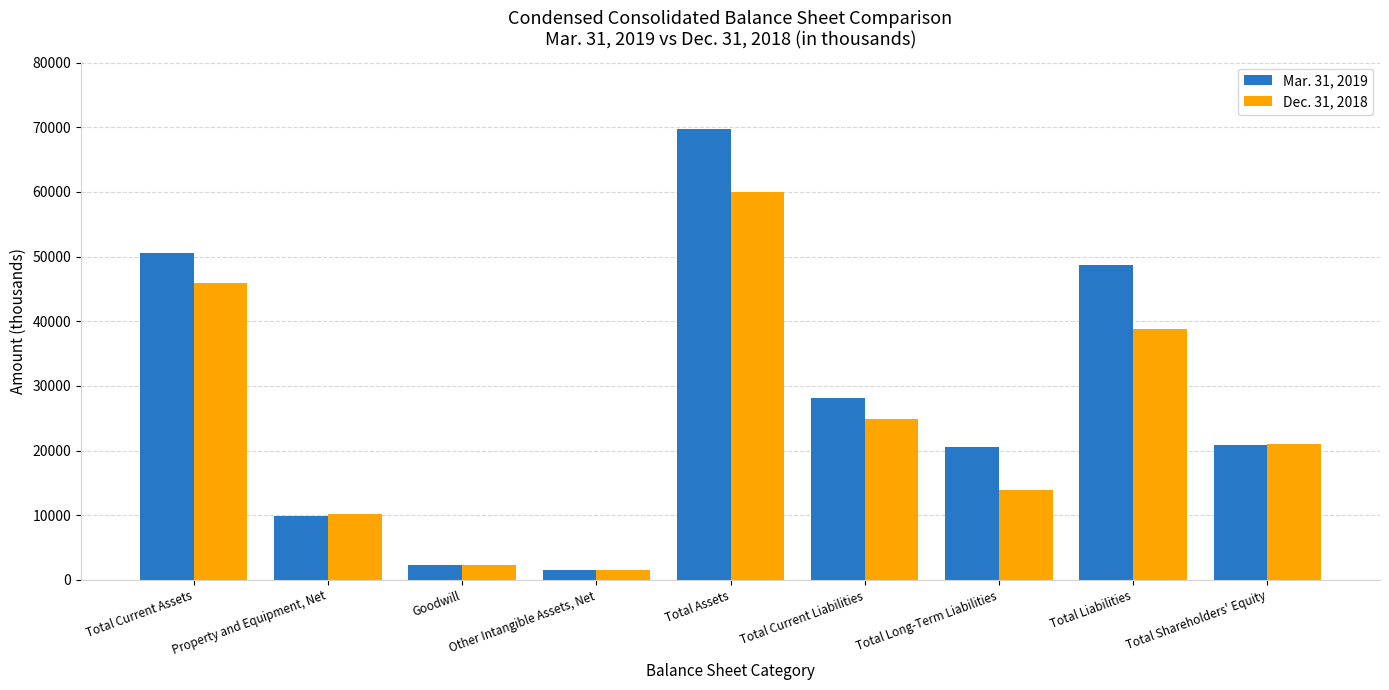

What is the greatest value displayed?

69676